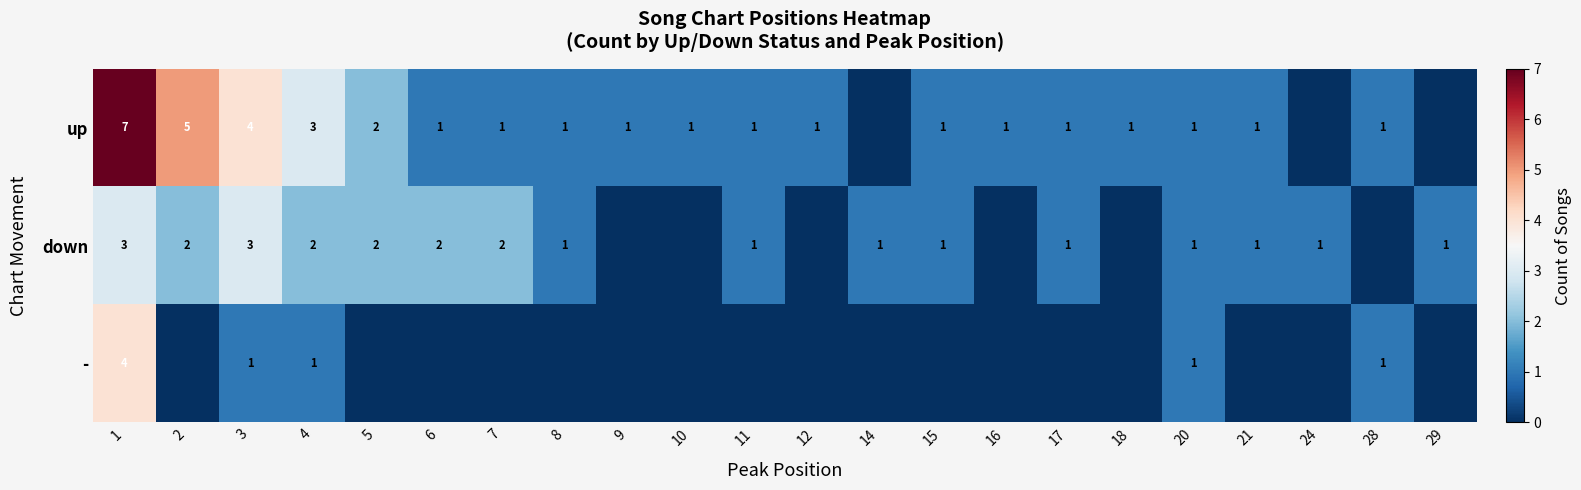

At which category does the chart reach its peak across all series?

1